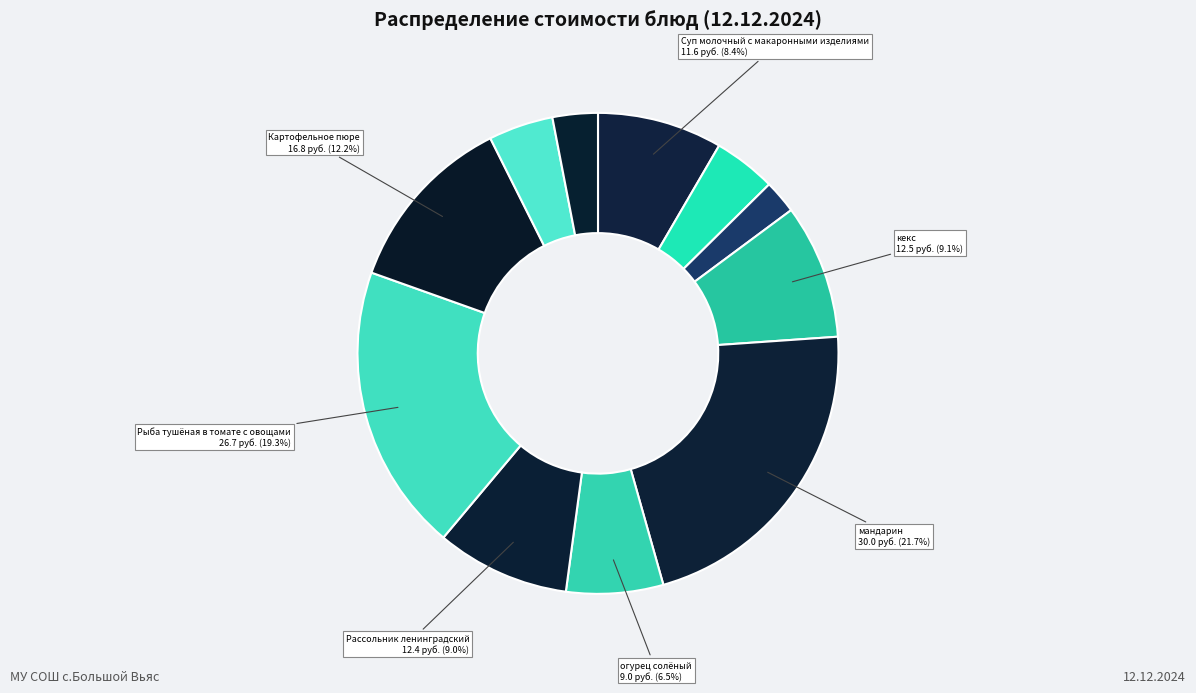

How many segments does this pie chart have?

11